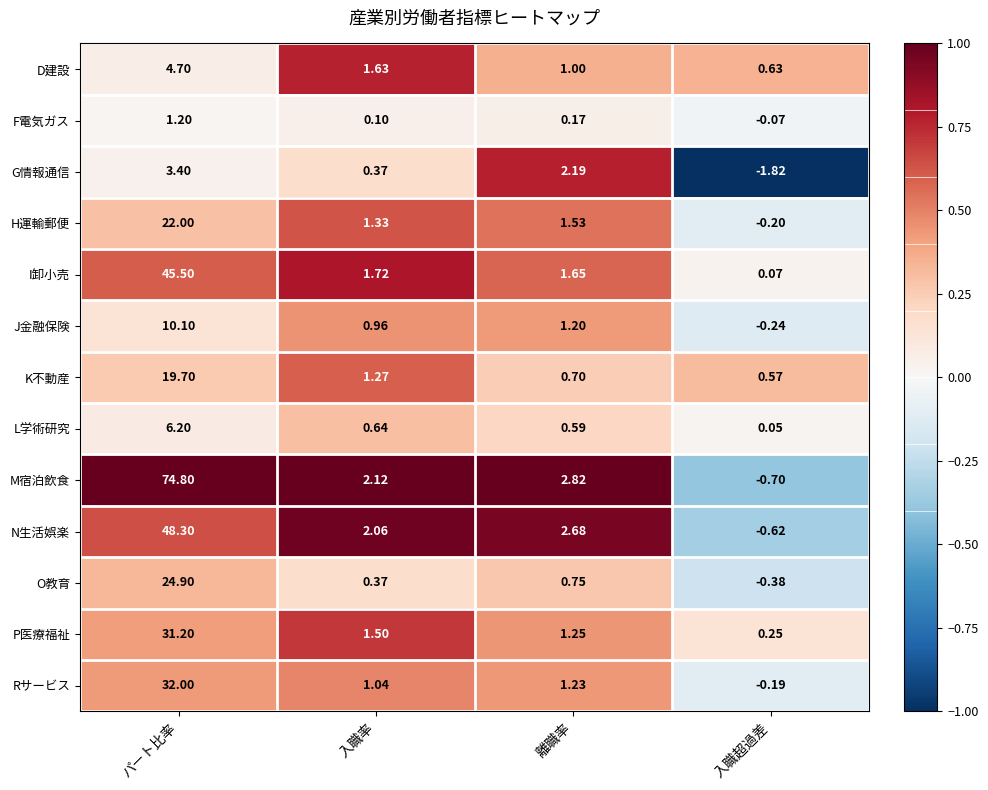

What is the total value across all series at 入職超過差?

-2.6